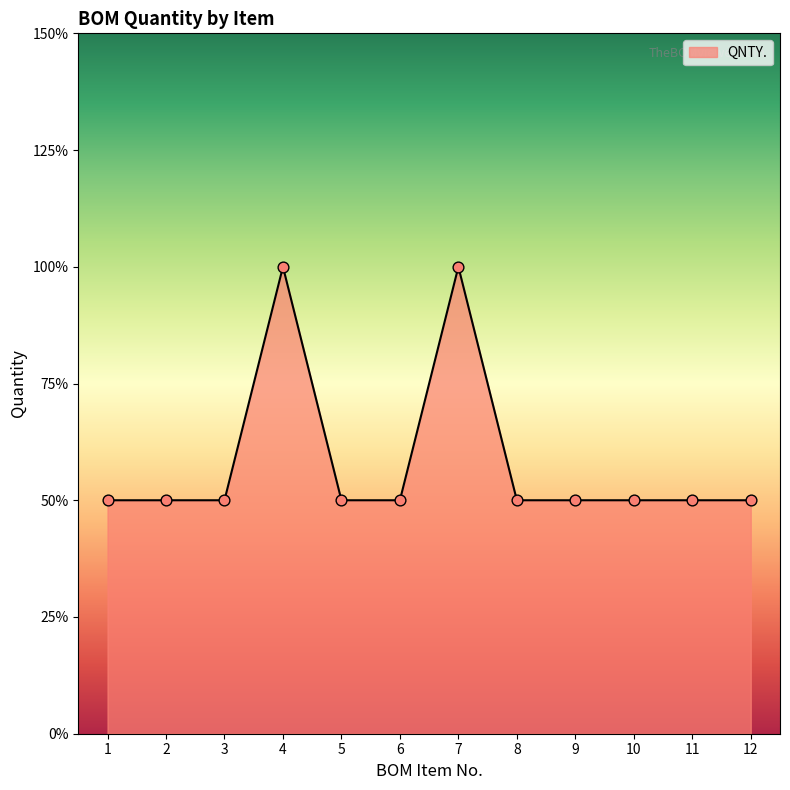

What is the ratio of the value at 9 to the value at 8?

1.0